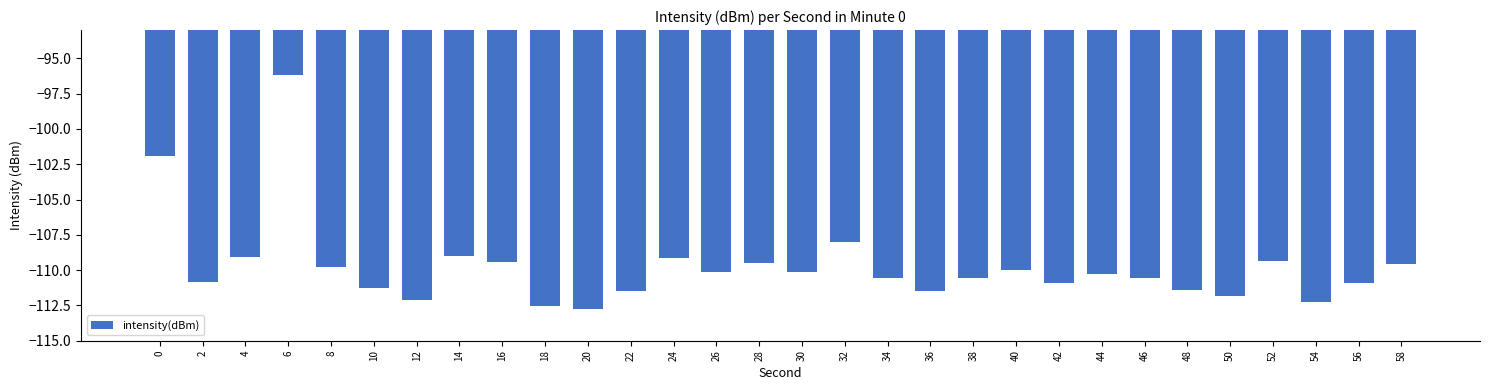

What is the greatest value displayed?

-96.2